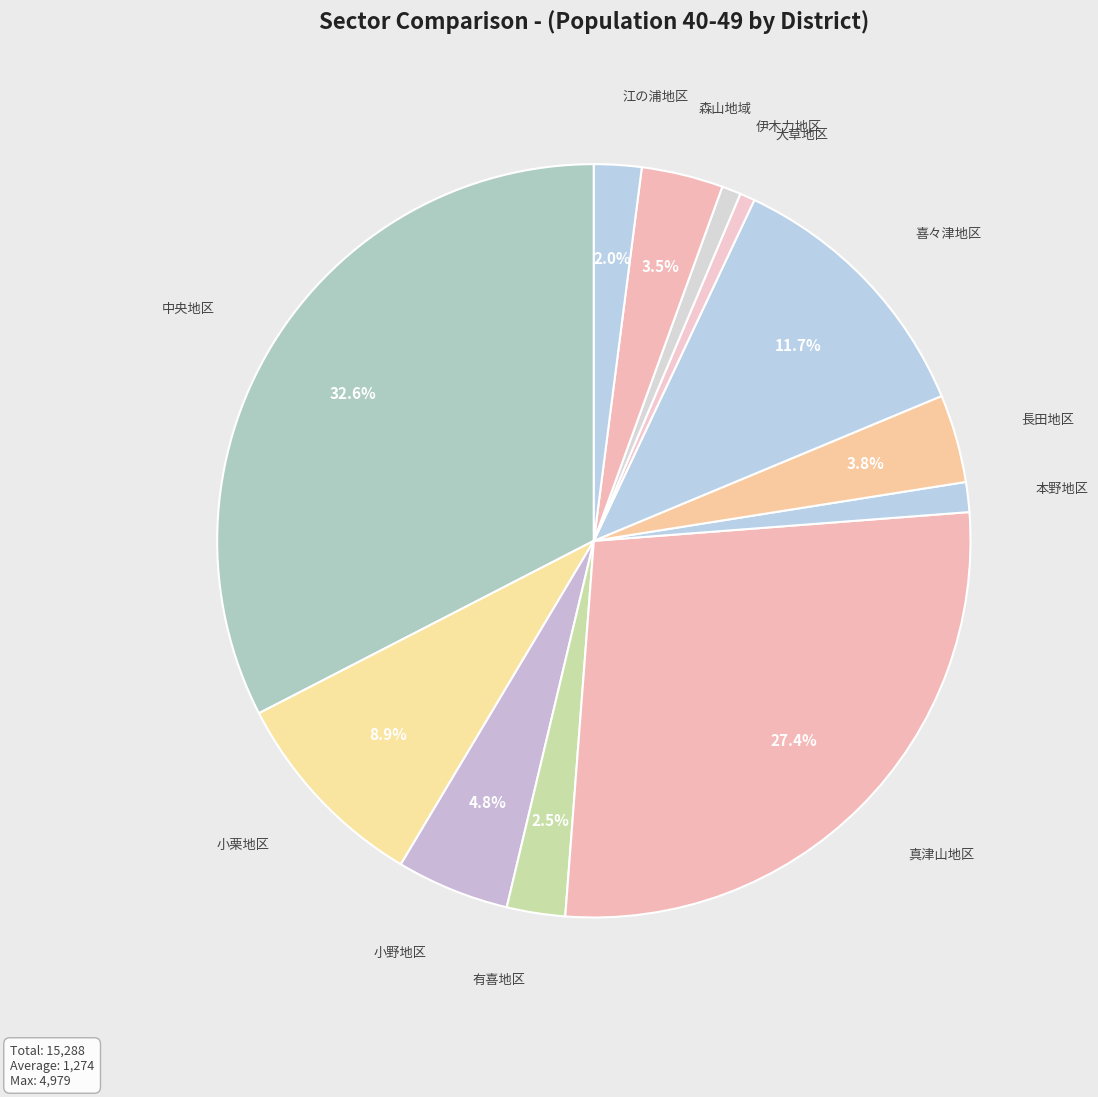

Which category has the biggest portion of the pie?

中央地区